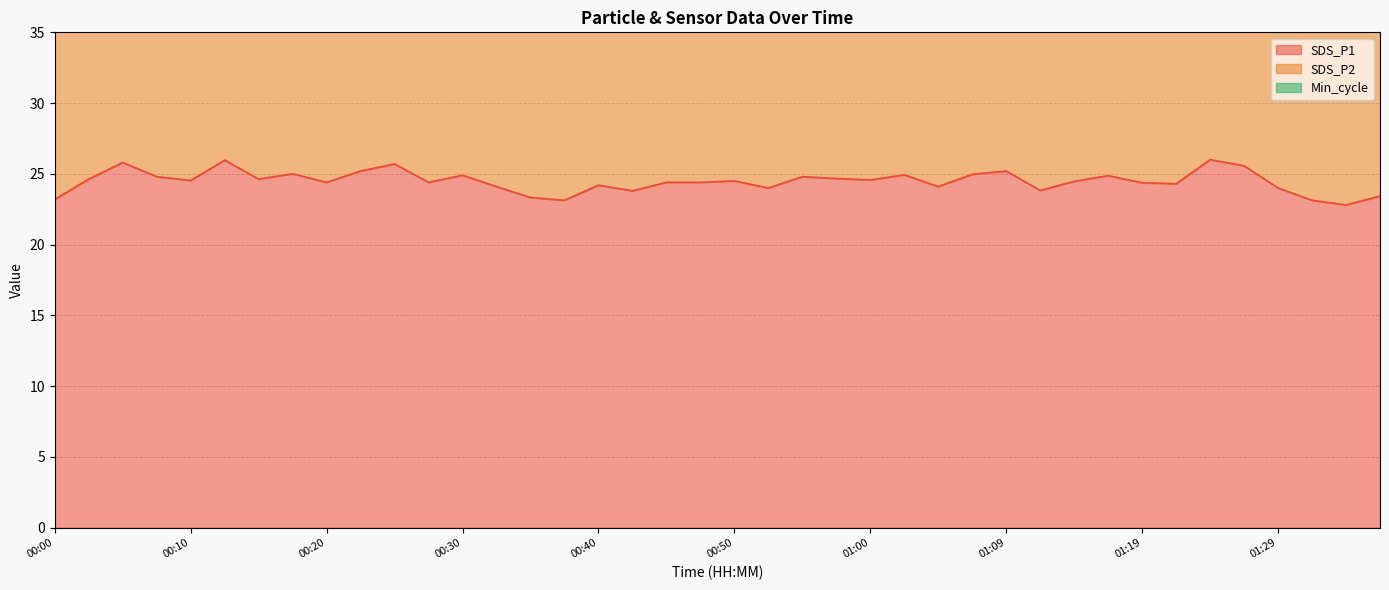

How many values in the SDS_P1 series are below 24?

8